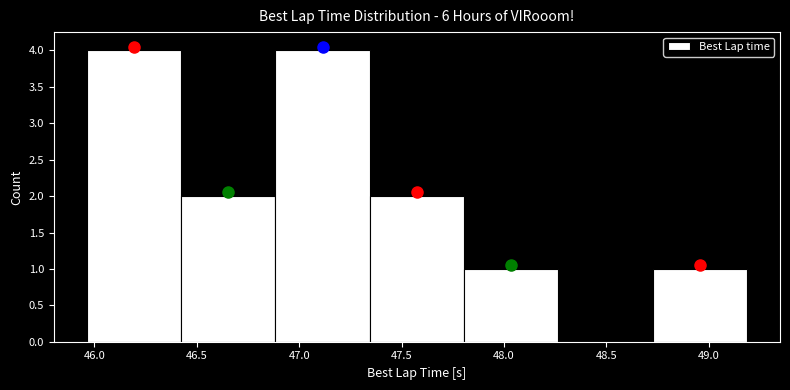

Reading left to right, transcribe this chart: for each bar, give the range it covers on the x-axis and its height. Neither the bar edges nor the heights are printed on the chart, so give them approximately, as read against the axes.

45.95 to 46.40: 4
46.40 to 46.90: 2
46.90 to 47.35: 4
47.35 to 47.80: 2
47.80 to 48.25: 1
48.25 to 48.75: 0
48.75 to 49.20: 1